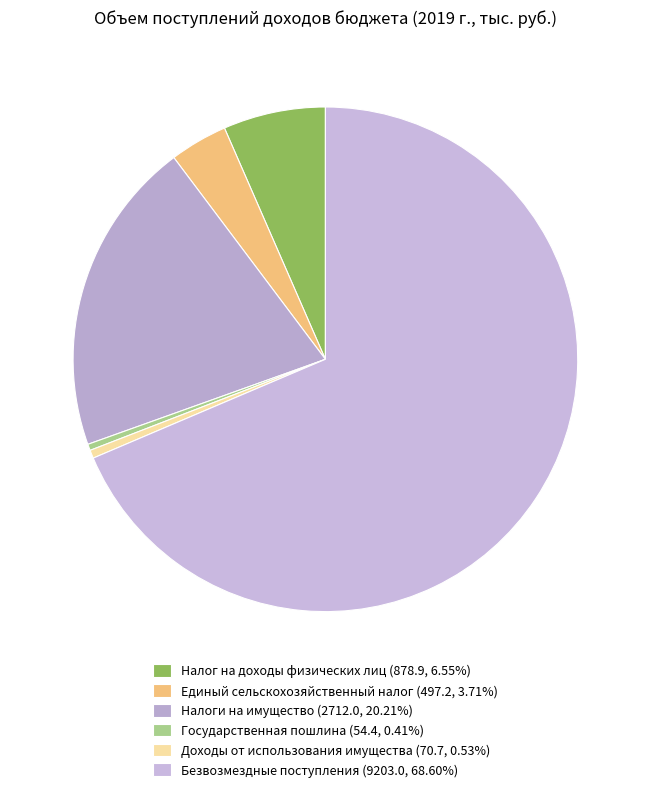

What is the ratio of the value at Единый сельскохозяйственный налог to the value at Налог на доходы физических лиц?

0.6